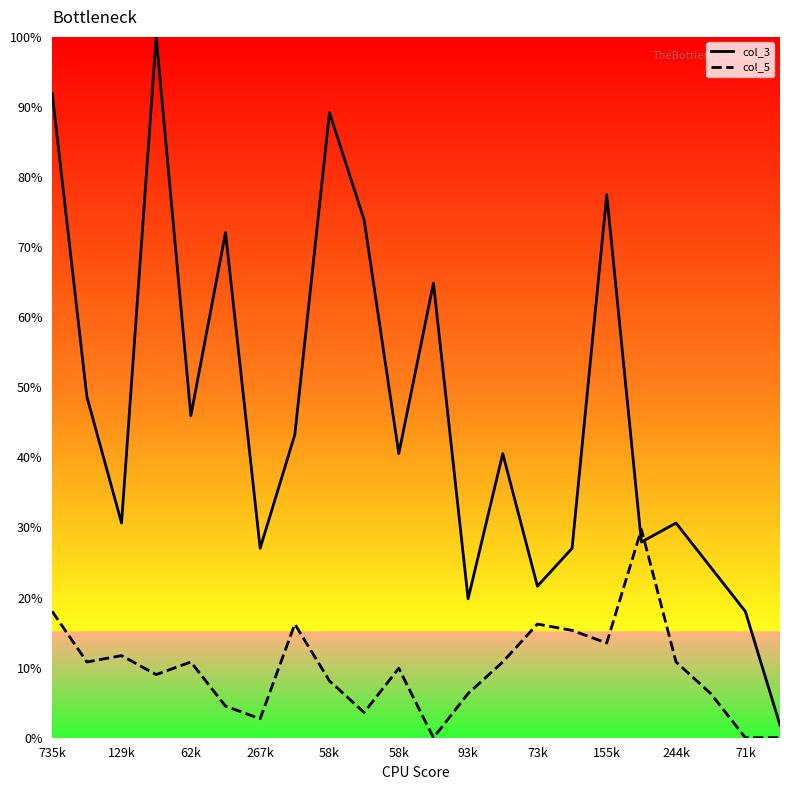

How many lines are shown in the chart?

2